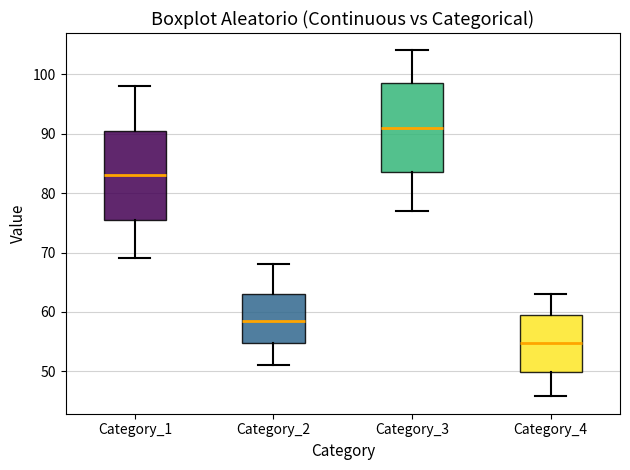

Which box has the lowest median line?

Category_4